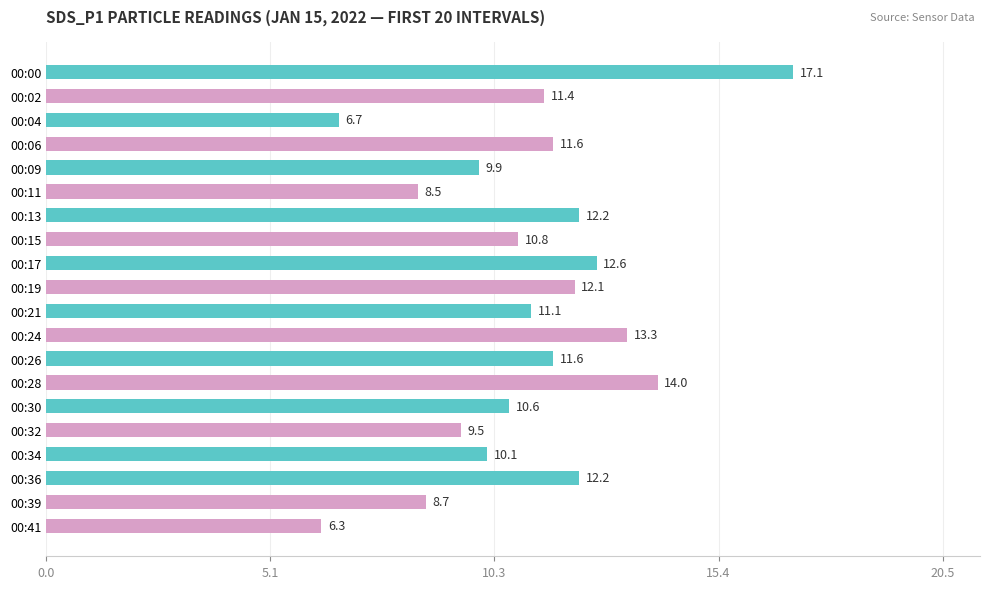

Does the chart contain stacked bars?

No